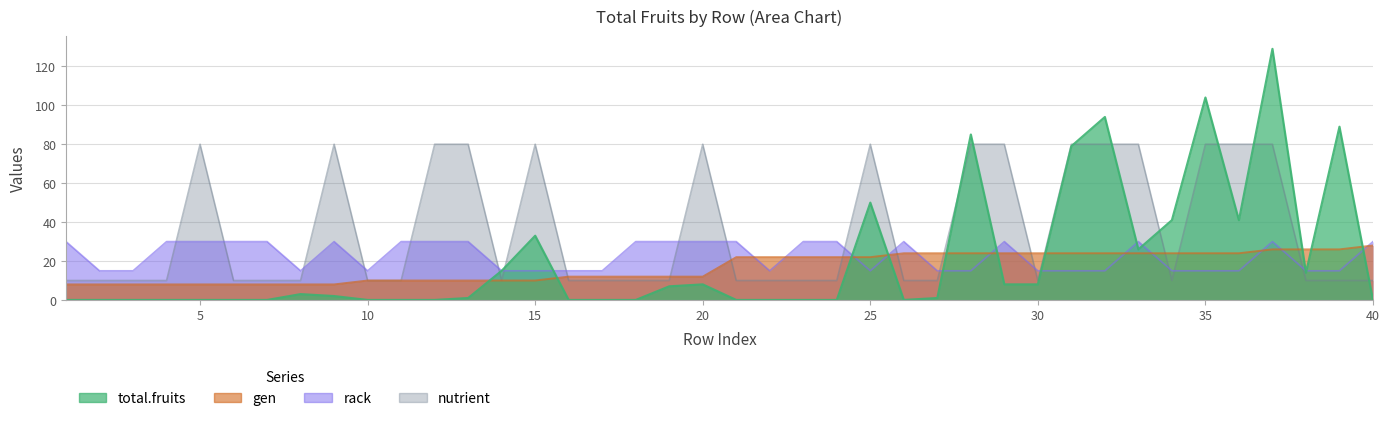

What is the spread (max minus min) of values at 19?

23